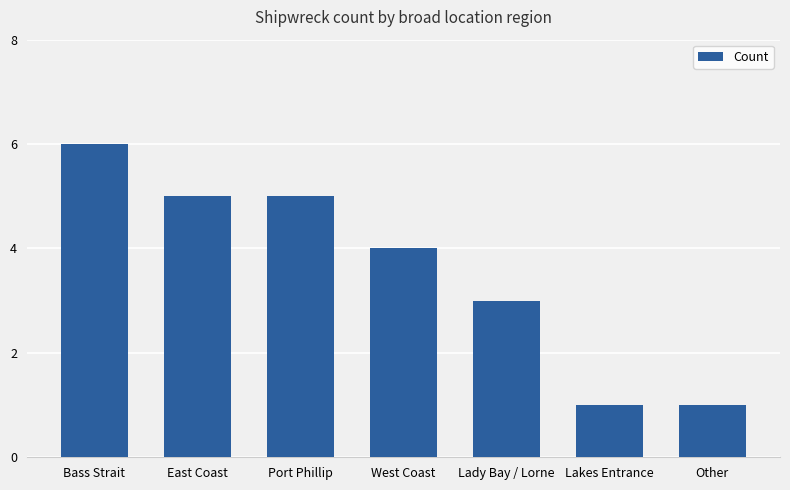

What is the label of the 1st bar from the left?

Bass Strait